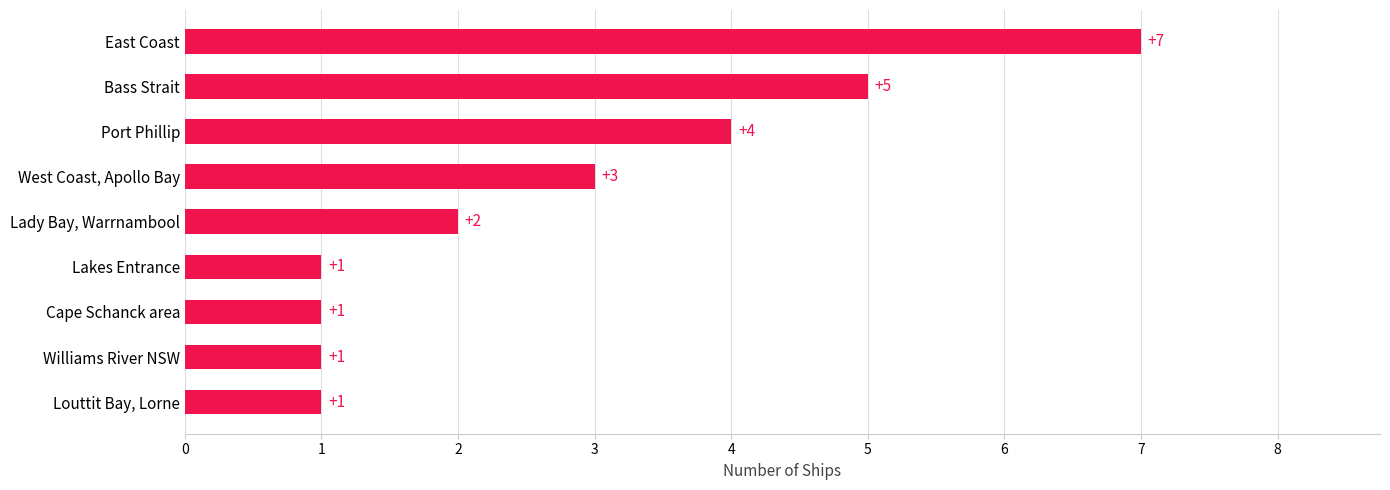

What is the greatest value displayed?

7